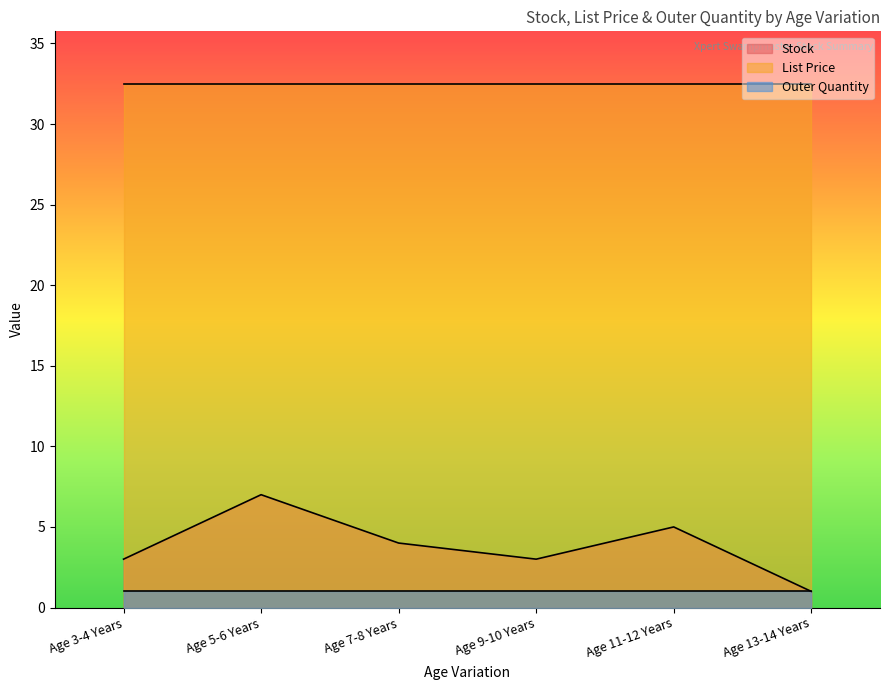

Rank the categories by Outer Quantity value from lowest to highest.

Age 3-4 Years, Age 5-6 Years, Age 7-8 Years, Age 9-10 Years, Age 11-12 Years, Age 13-14 Years